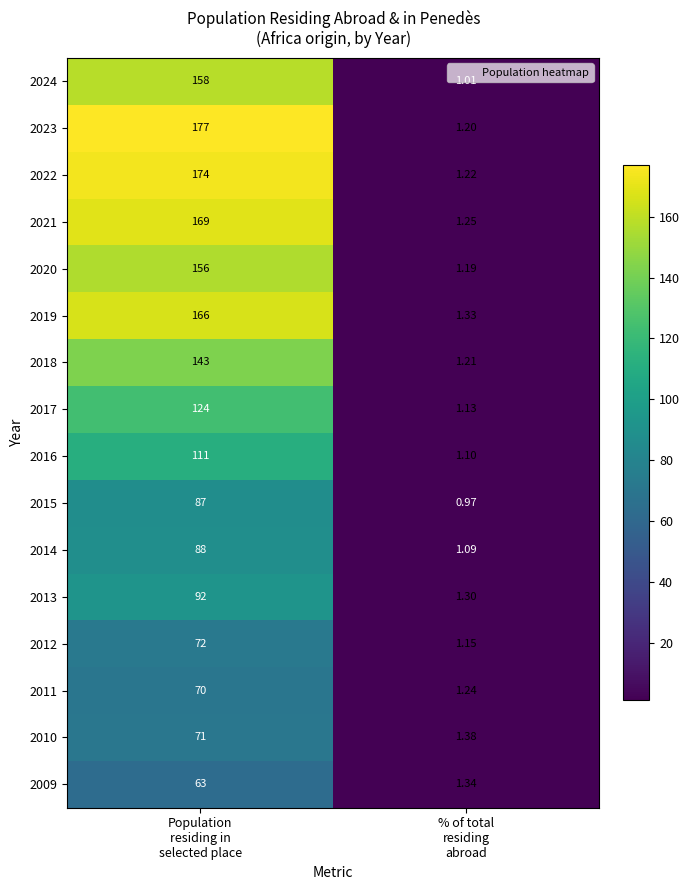

How many values in the 2022 series are below 174?

1